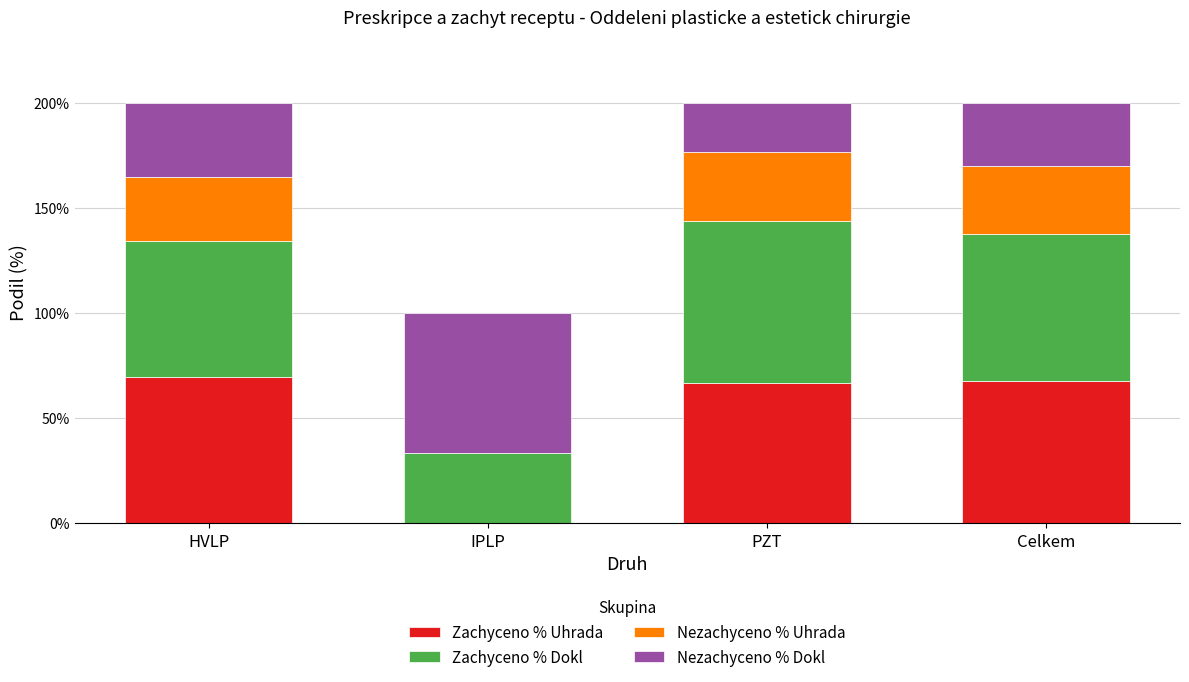

True or false: Nezachyceno % Uhrada has a value of 0.3 at PZT.

True